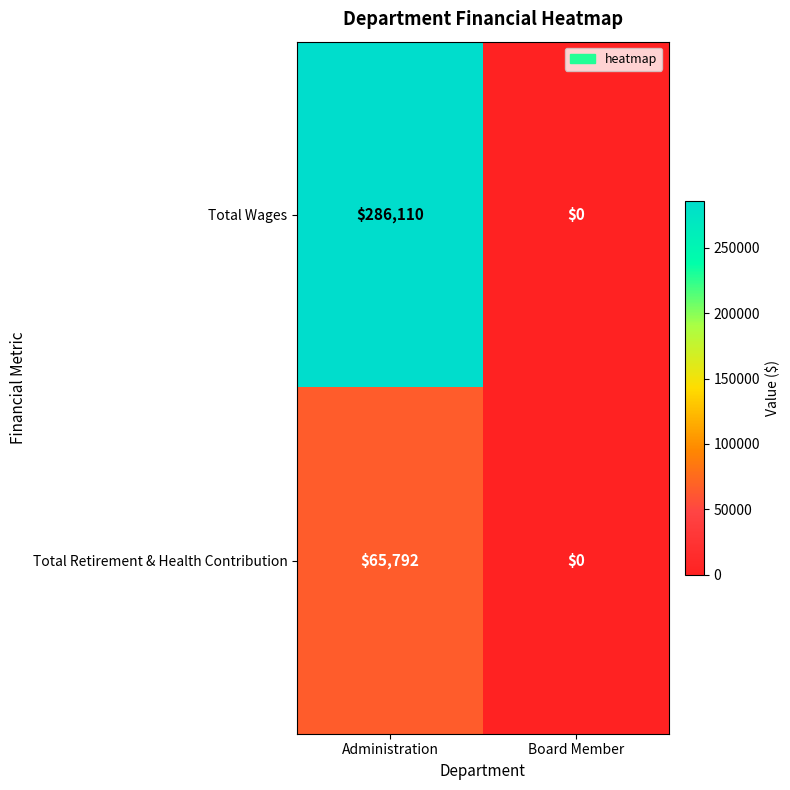

Reading left to right, extract all data points from this chart.

Total Wages: 286110	0
Total Retirement & Health Contribution: 65792	0